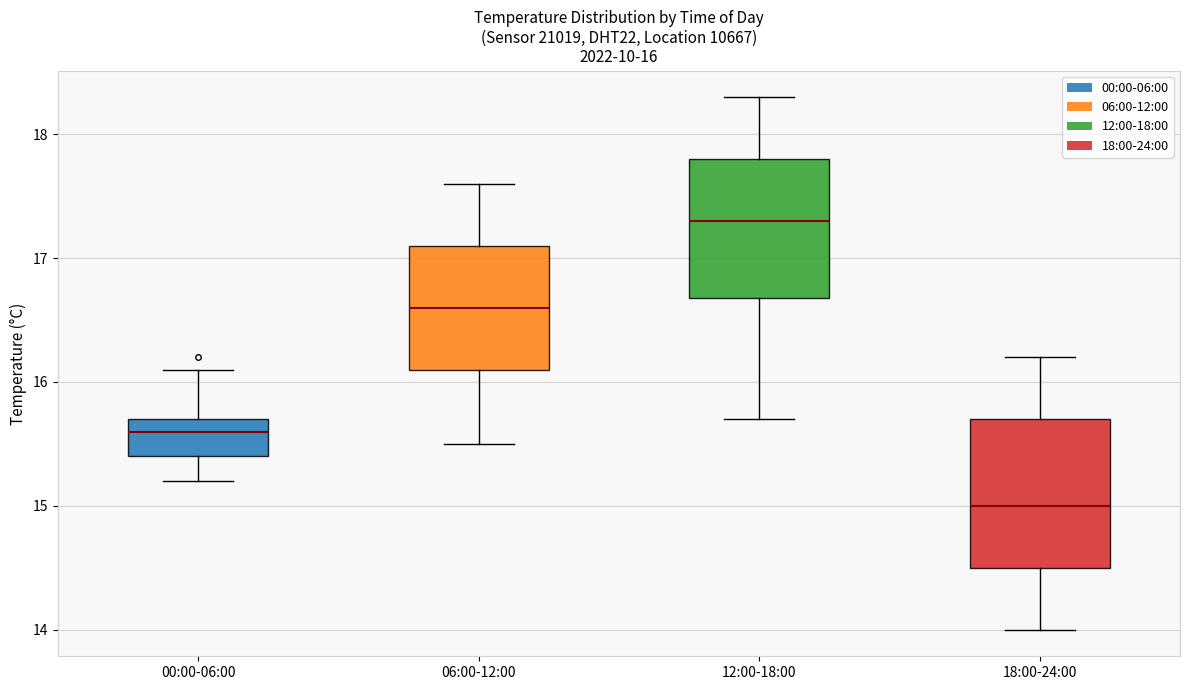

Which box has the lowest median line?

18:00-24:00